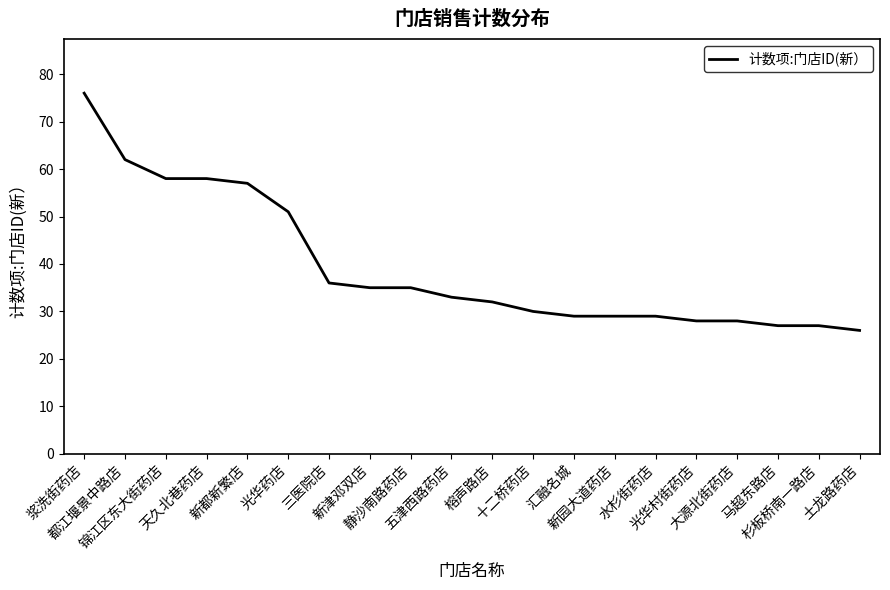

What is the maximum value shown in the chart?

76